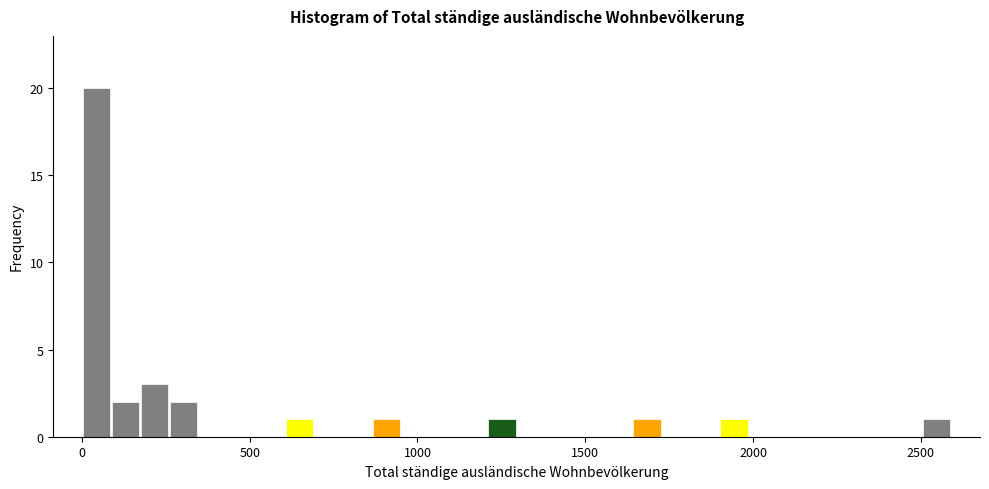

Read against the x-axis, roughly where is the centre of the tallest bar?

50